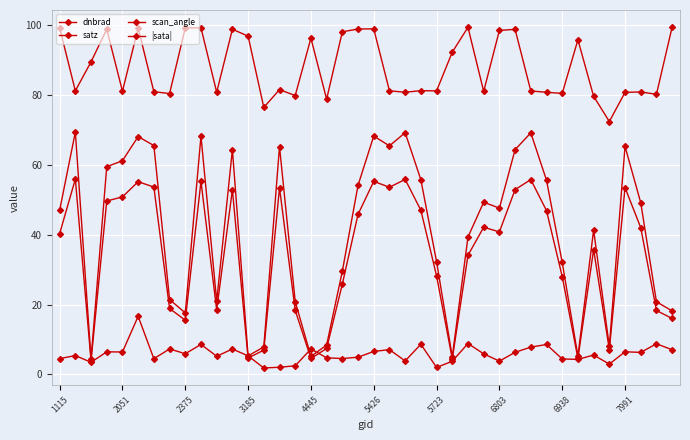

True or false: dnbrad has more than 2 points higher than both neighbors.

True